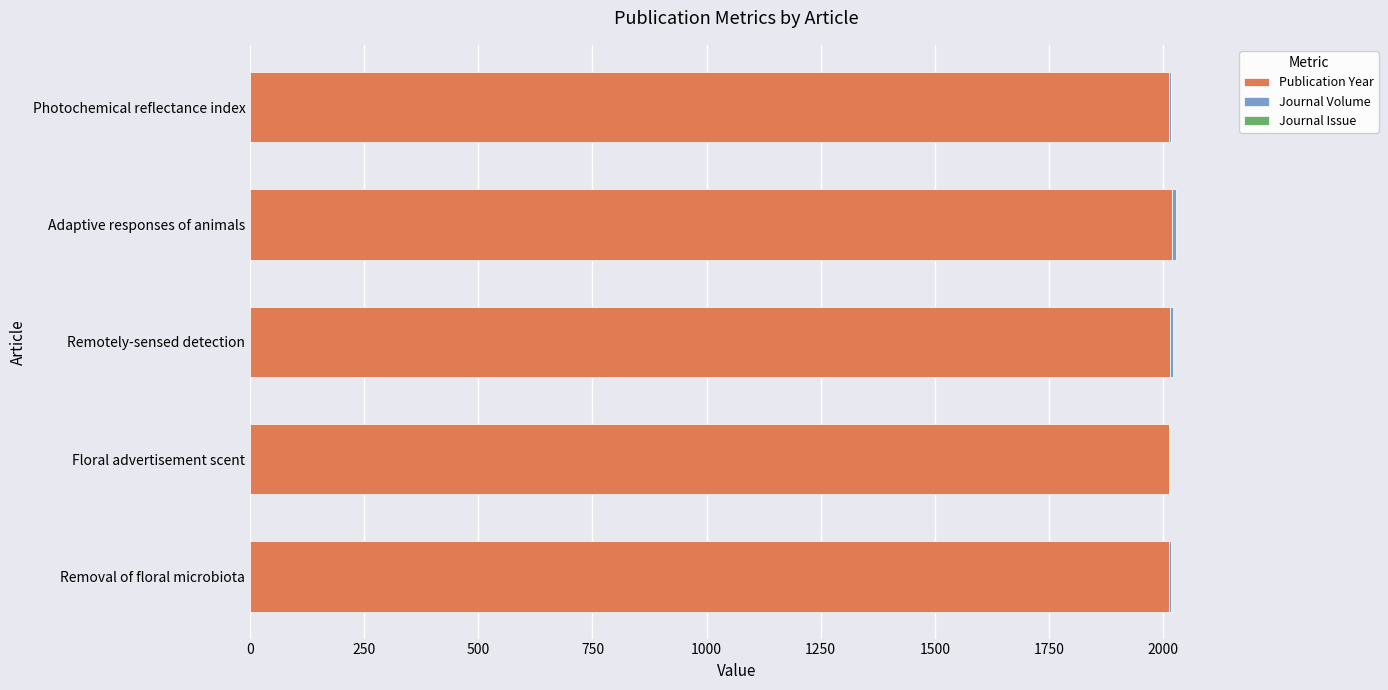

How many distinct data groups are displayed?

3